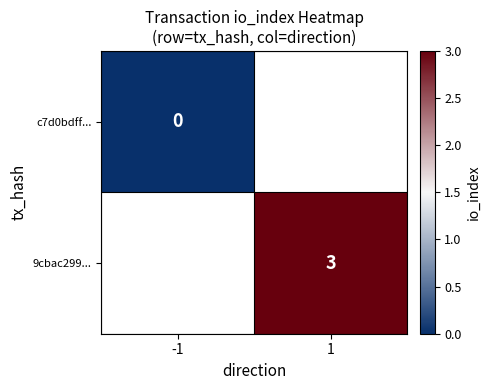

True or false: 9cbac299... has a value of 5 at 1.

False